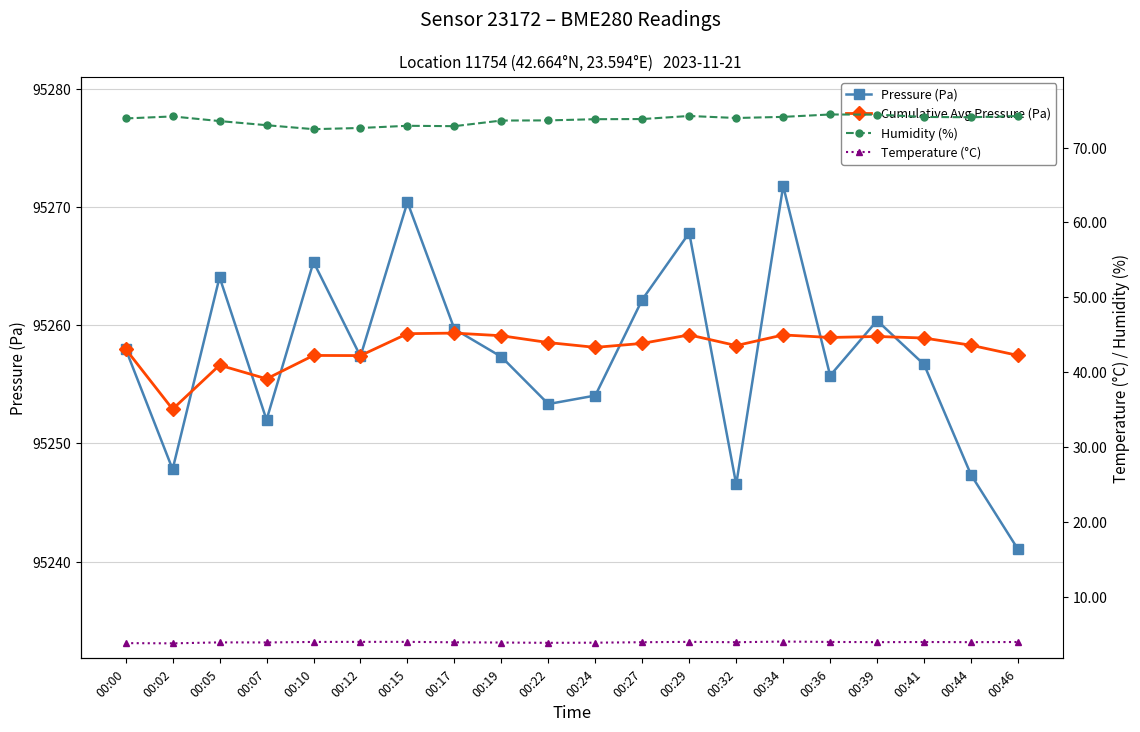

True or false: Temperature (°C) and Pressure (Pa) cross at least once.

False